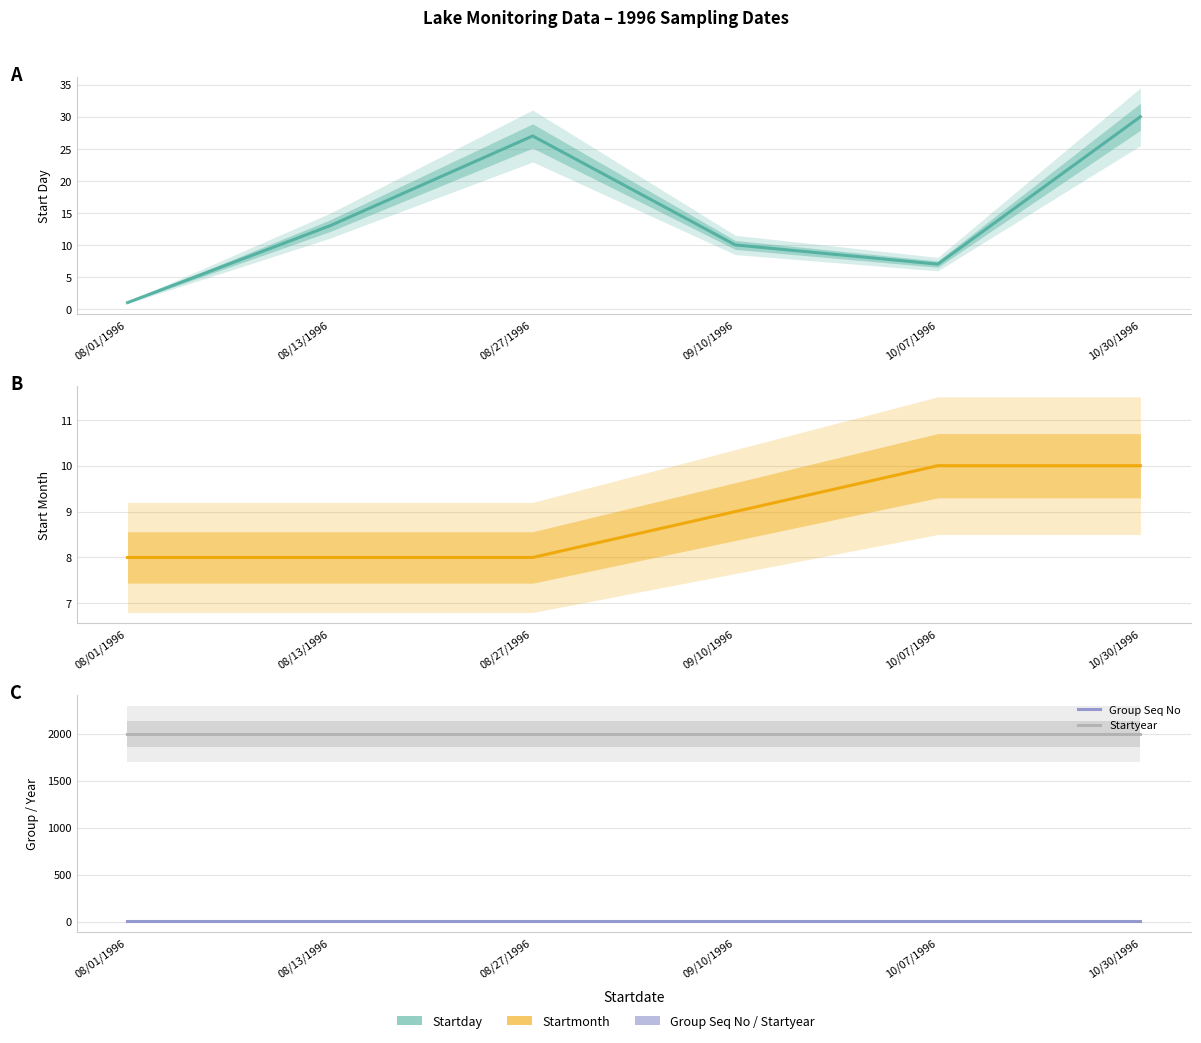

True or false: Startday has more than 0 points higher than both neighbors.

True